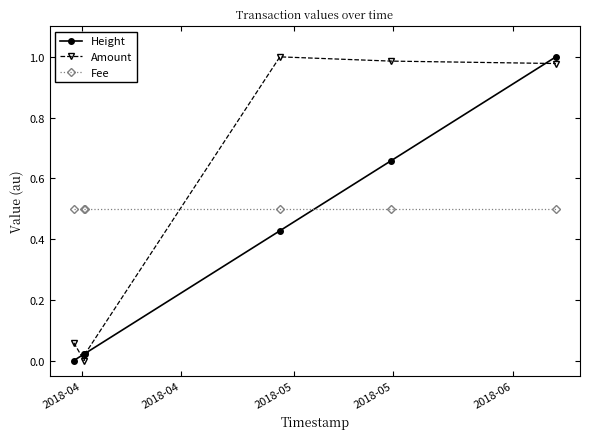

In Amount, how many points are lower than both neighbors (excluding endpoints)?

1